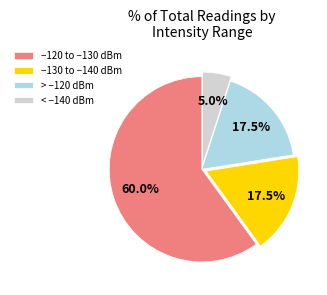

Does > −120 dBm account for over 50% of the chart?

No